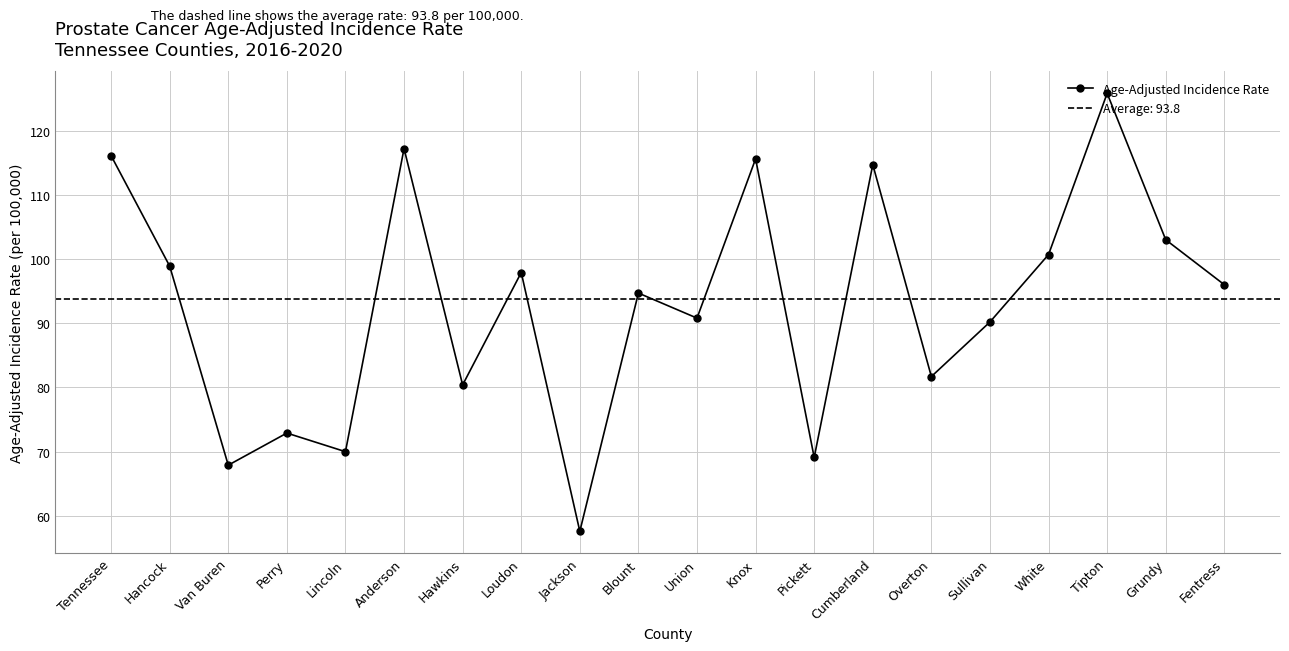

How many lines are shown in the chart?

1